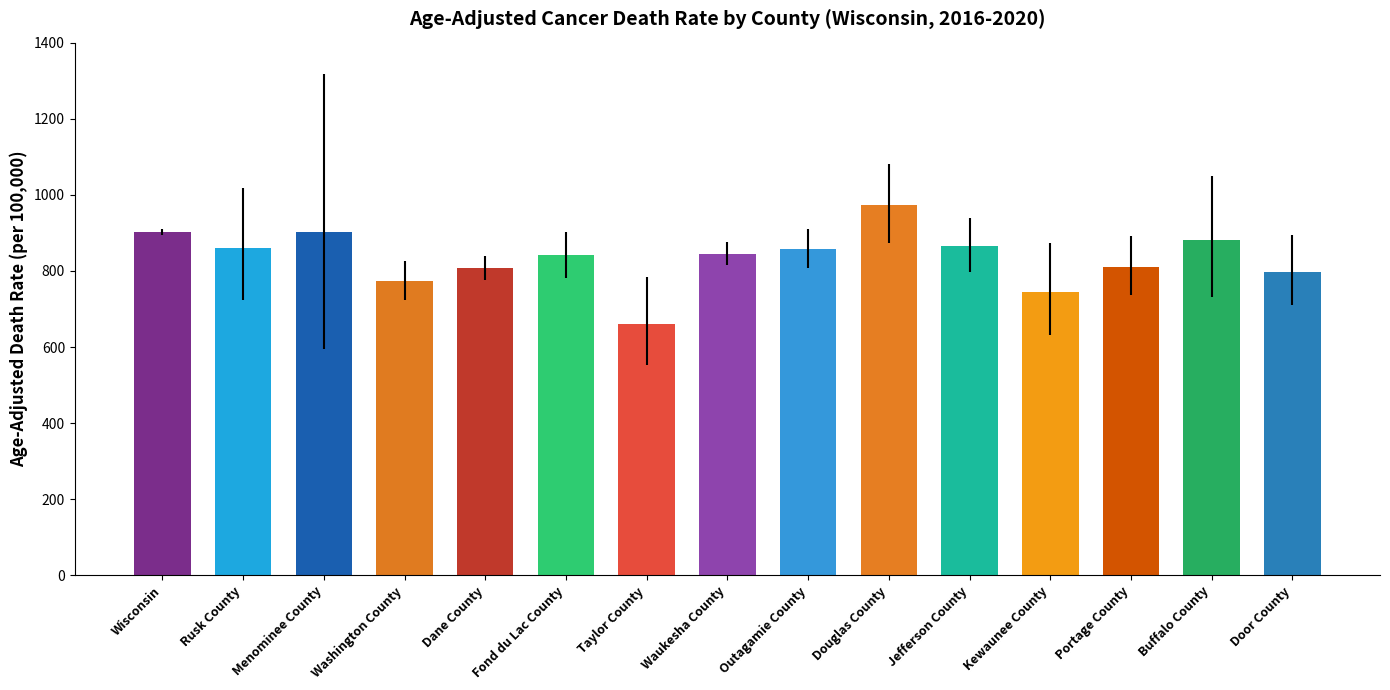

True or false: the data shows 1013.5 at Washington County.

False